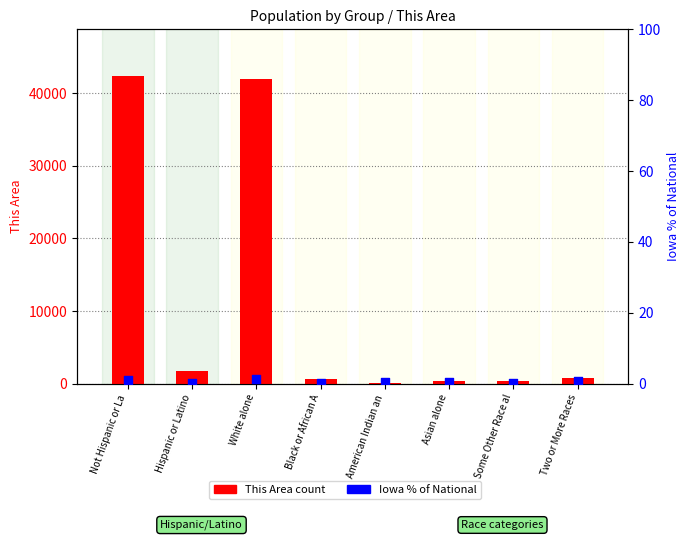

What are all the series names shown in the legend?

This Area count, Iowa % of National